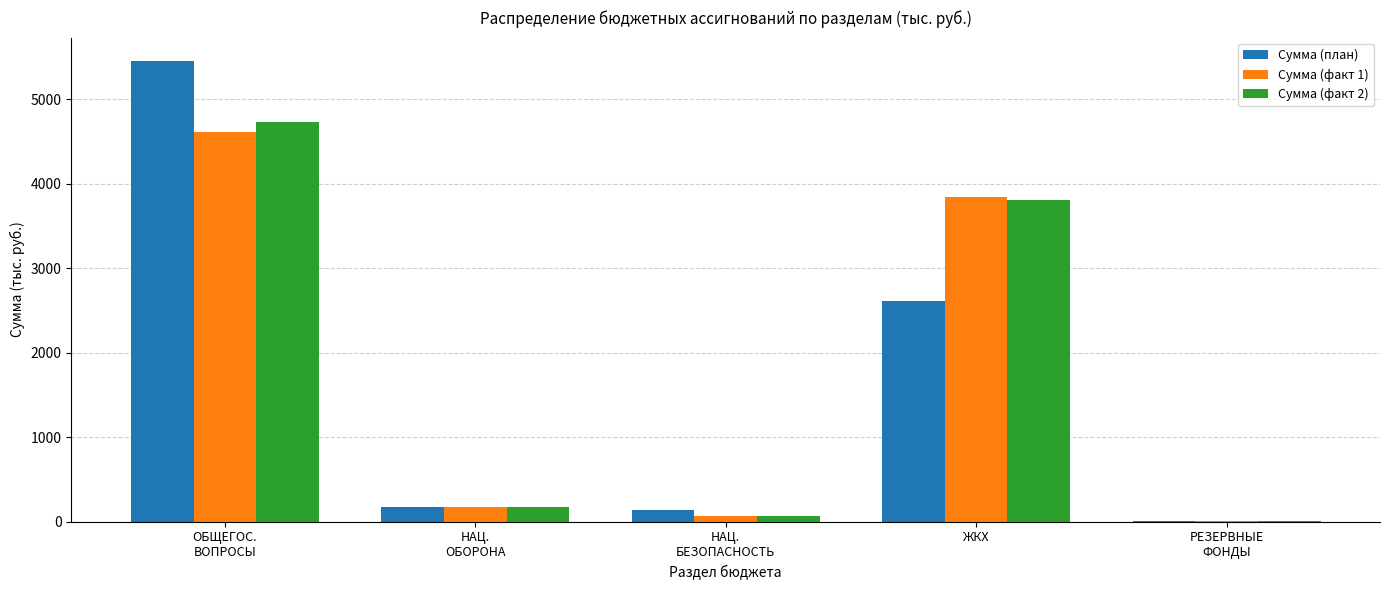

The Сумма (факт 2) series shows 3810.1 at ЖКХ. True or false?

True